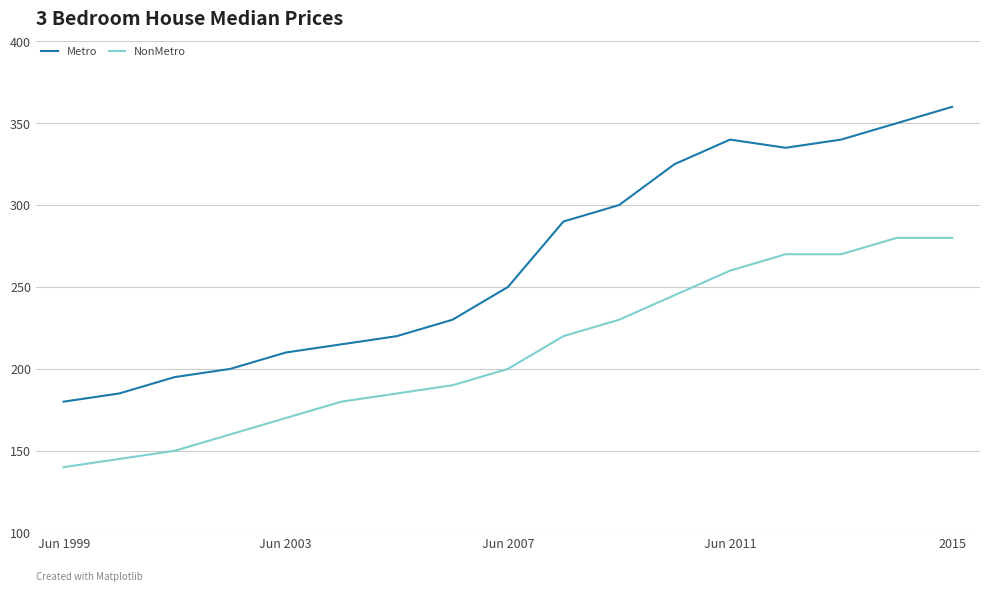

Is this an area chart (filled region under the line)?

No